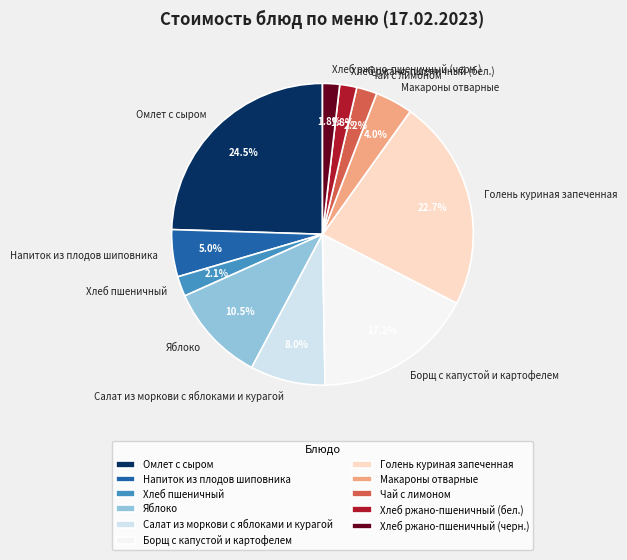

How many segments does this pie chart have?

11